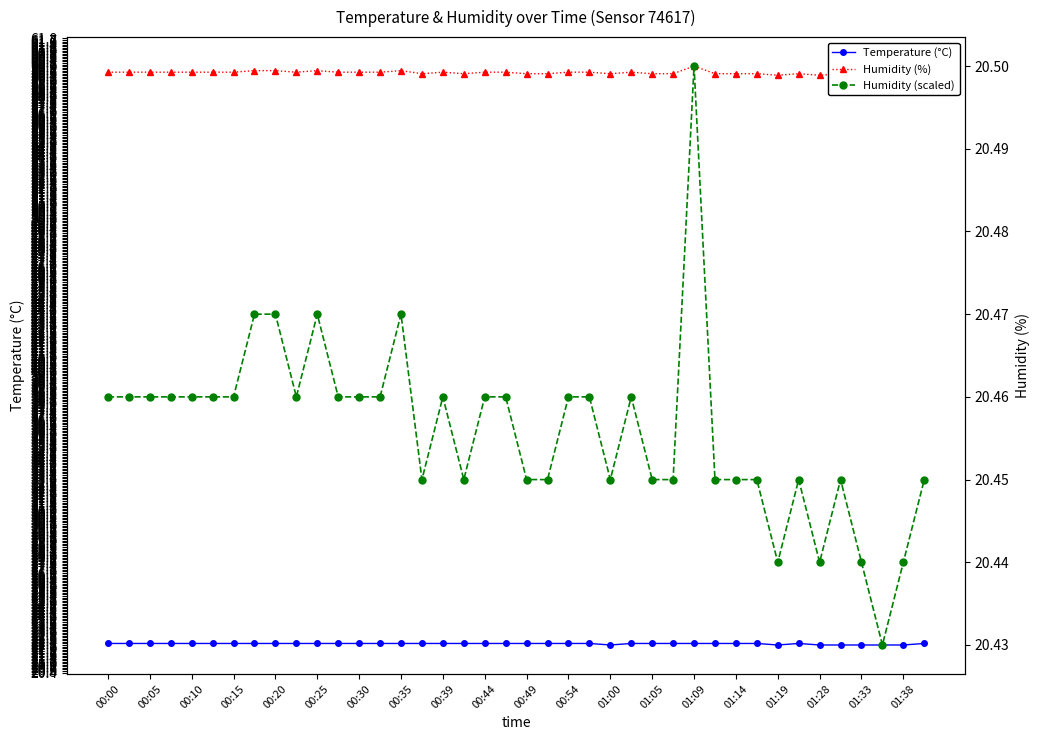

True or false: Temperature (°C) has a value of 38.3 at 01:38.

False